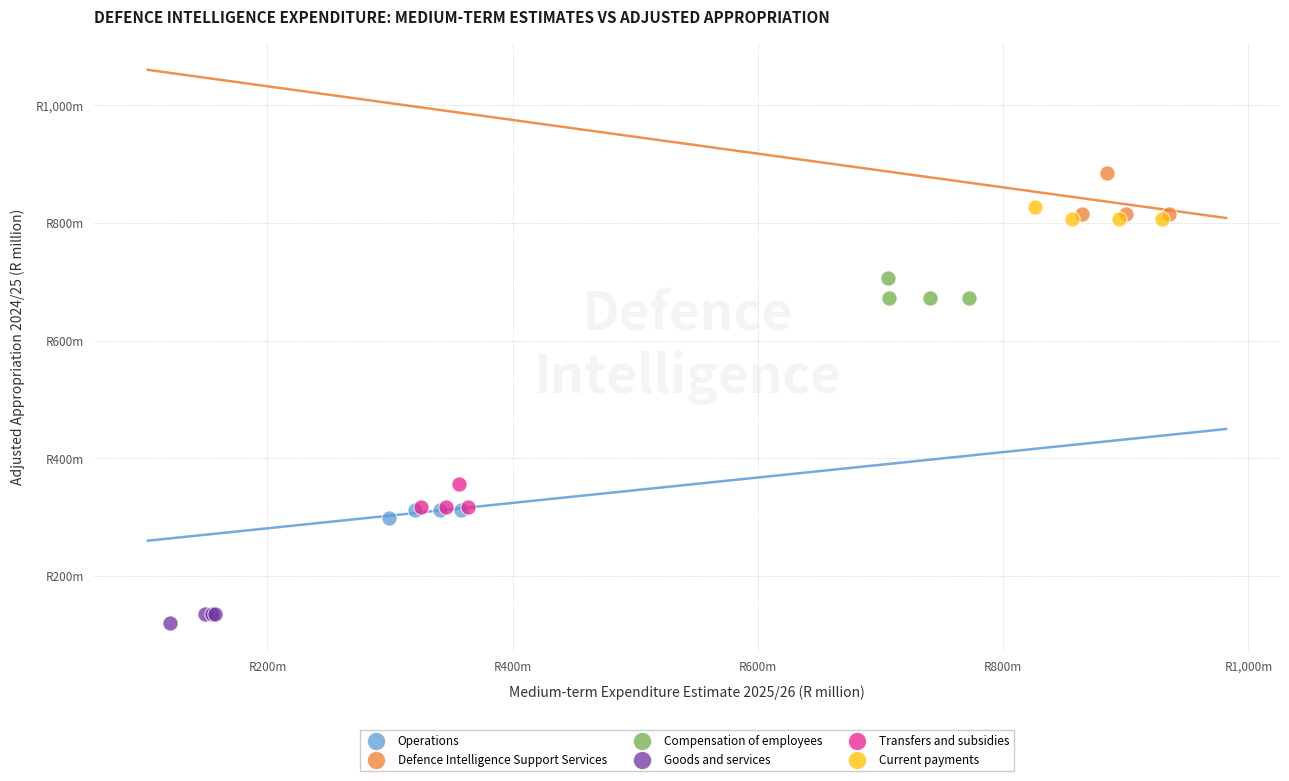

Which series has the widest spread of Y values?

Defence Intelligence Support Services